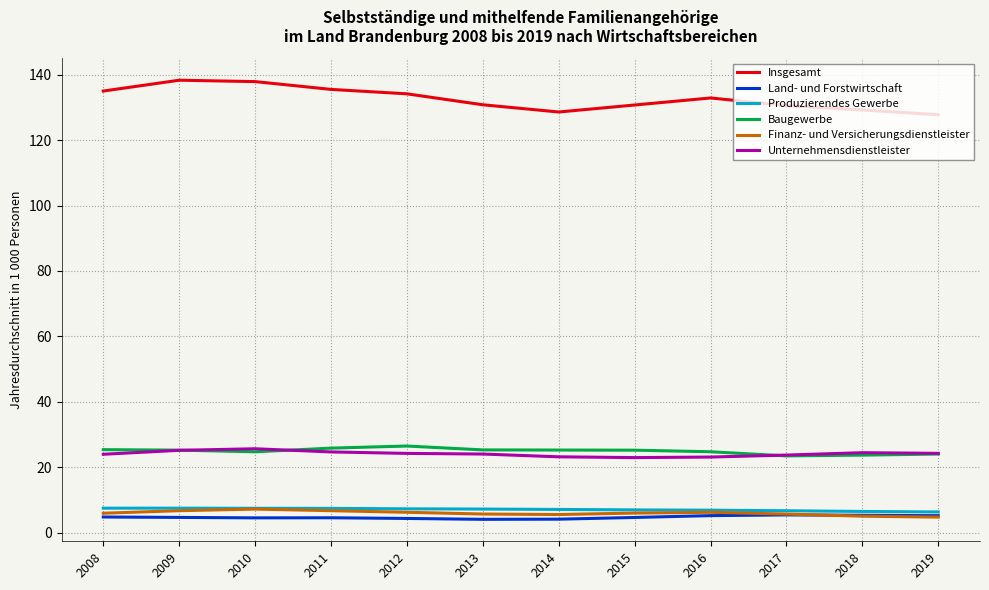

How many categories are shown in the chart?

12